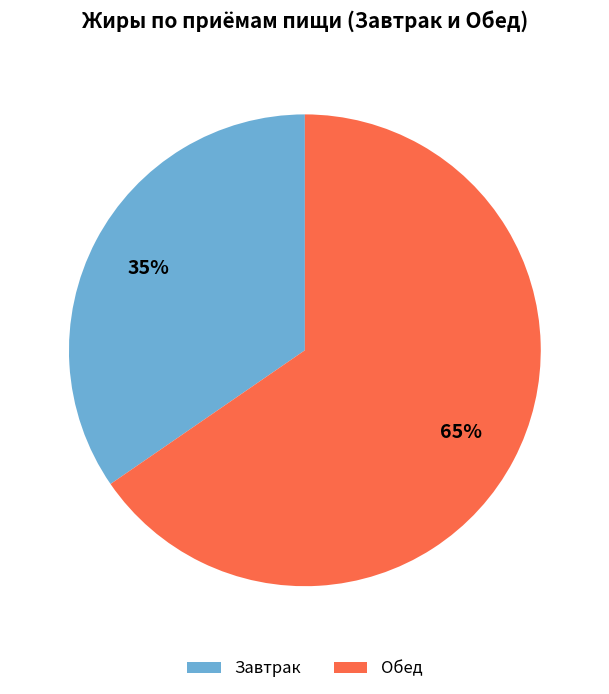

To the nearest percent, what is the combined percentage of Обед and Завтрак?

100%